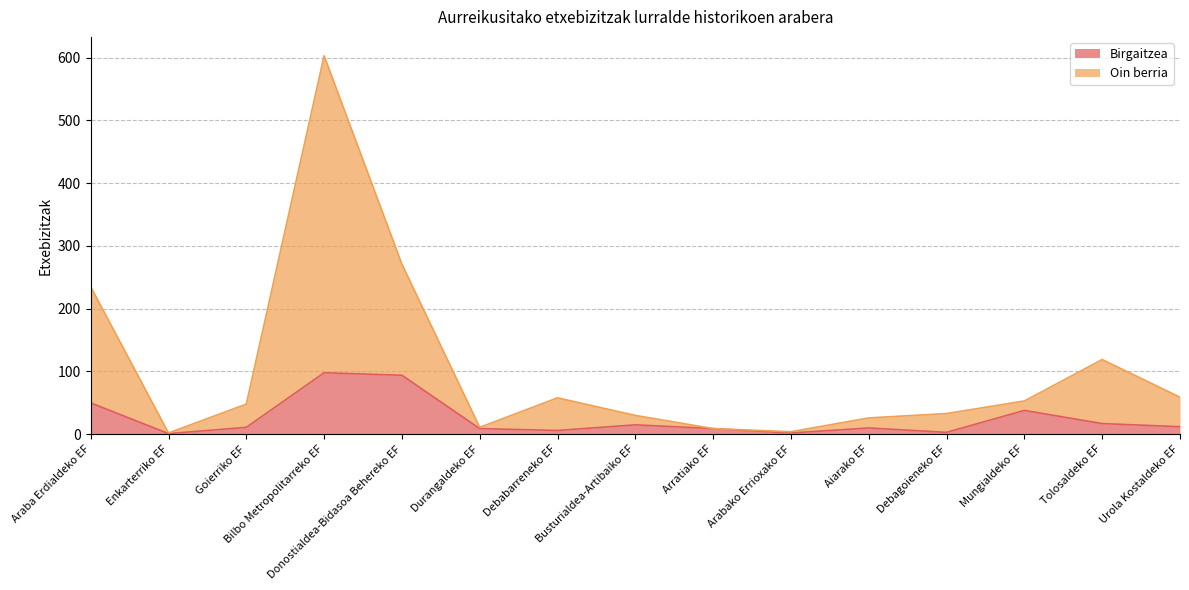

Between Araba Erdialdeko EF and Goierriko EF, which series saw the biggest shift?

Oin berria